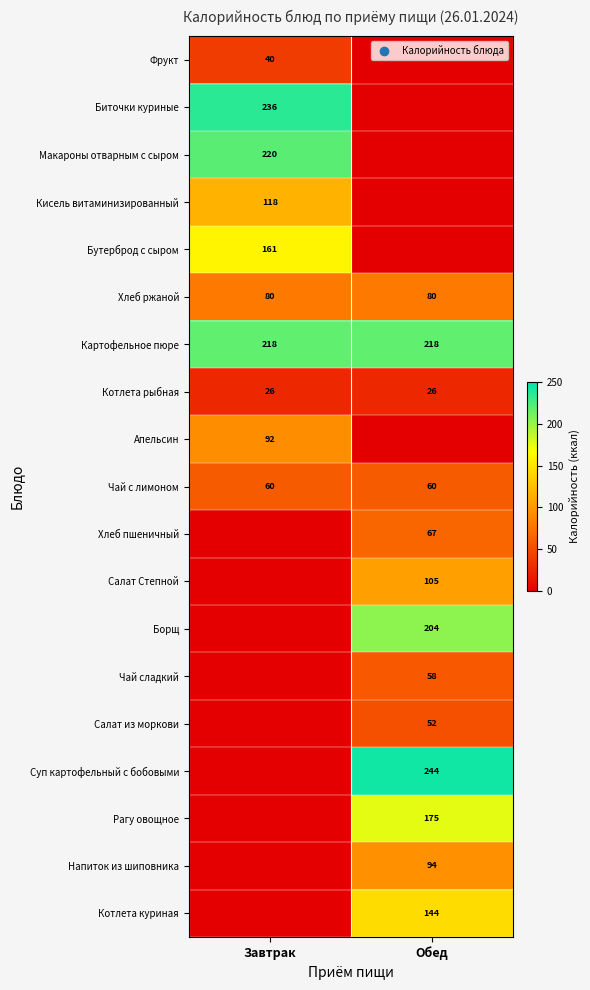

What is the sum of the Чай с лимоном values at Завтрак and Обед?

120